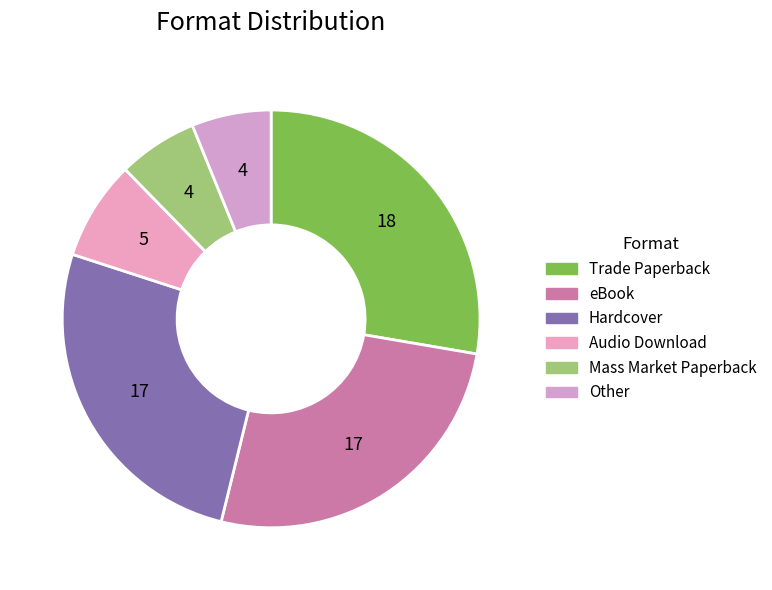

What is the change in value from Trade Paperback to Audio Download?

-13